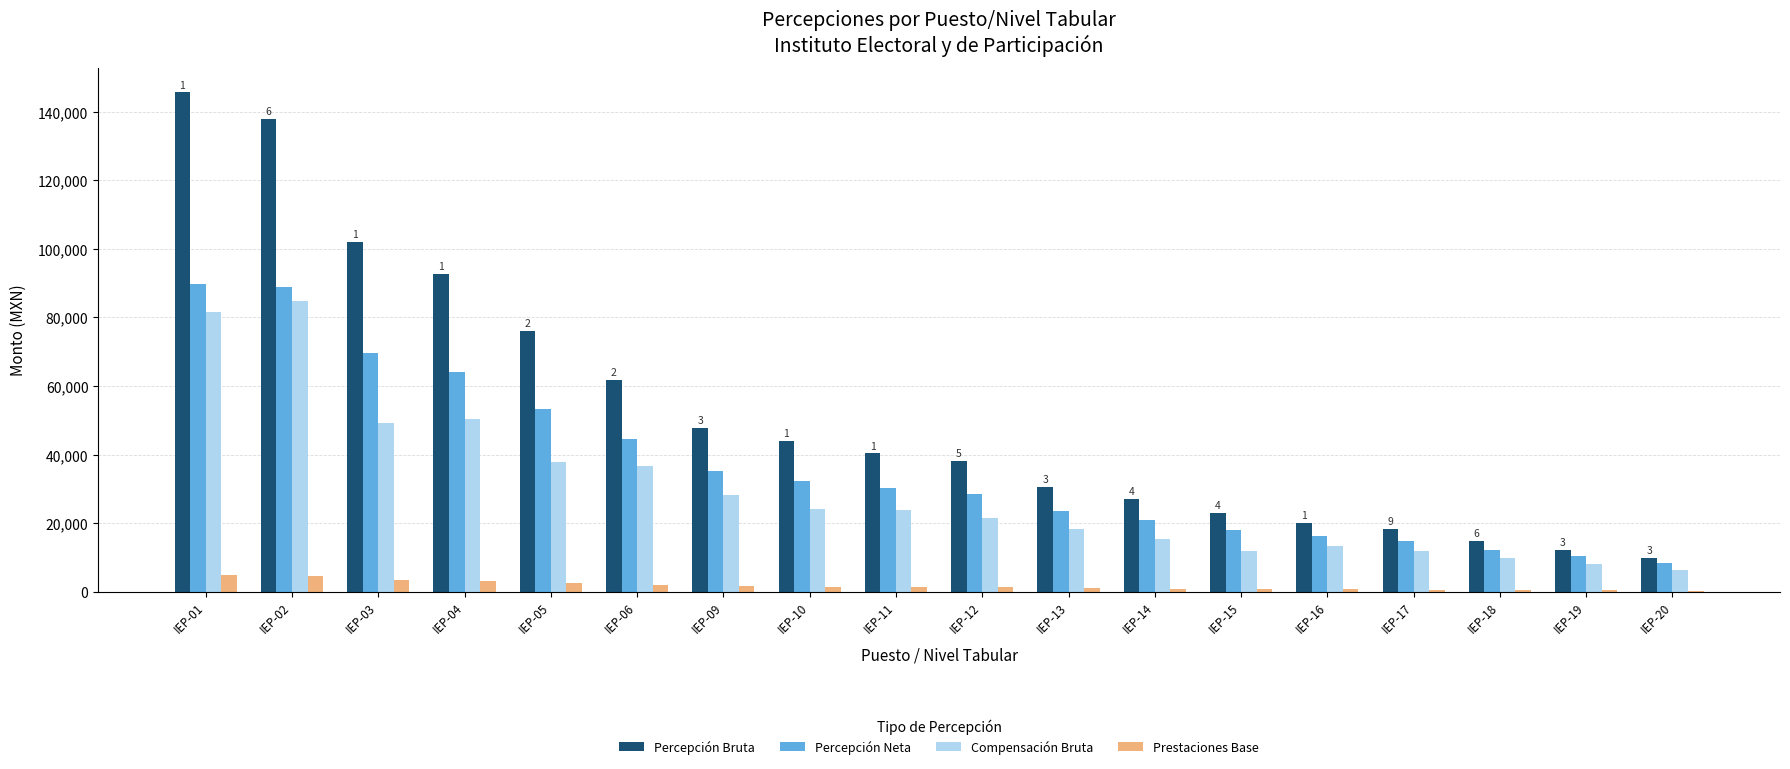

What is the highest value of the Prestaciones Base series?

4730.3